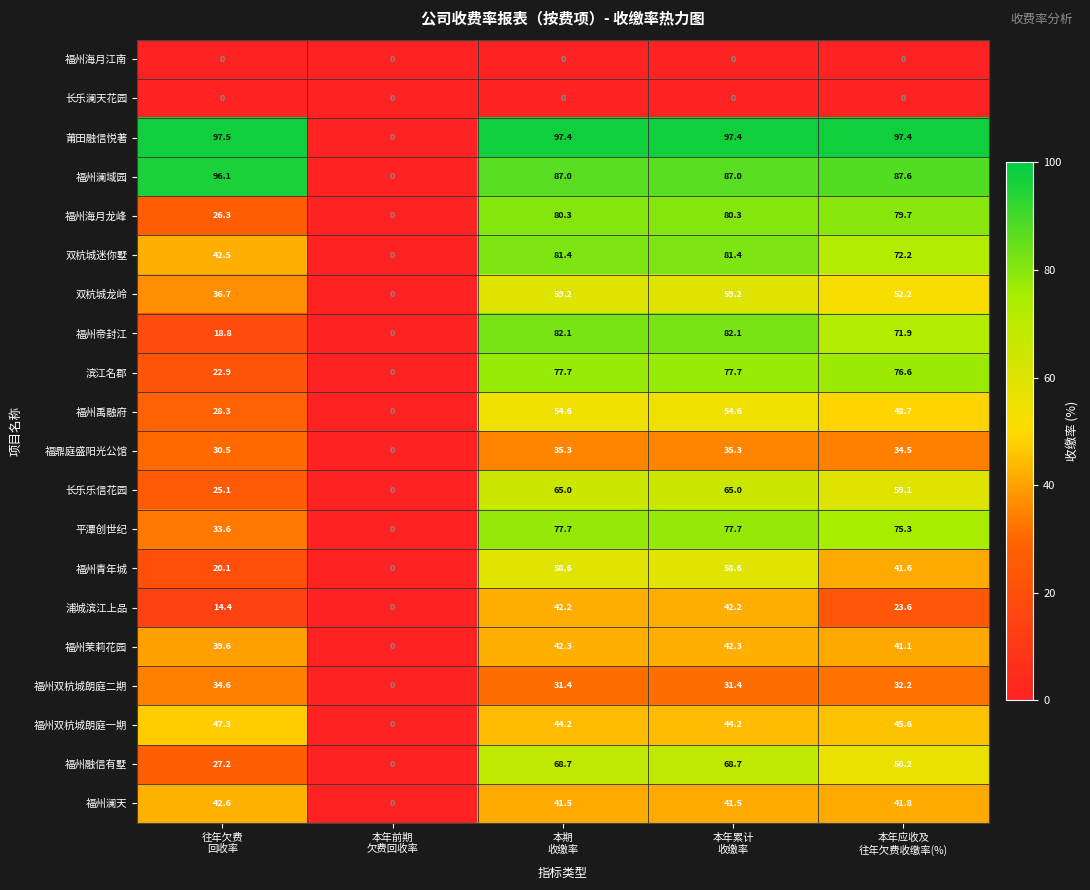

What is the difference between the highest and lowest values at 本年应收及
往年欠费收缴率(%)?

97.4